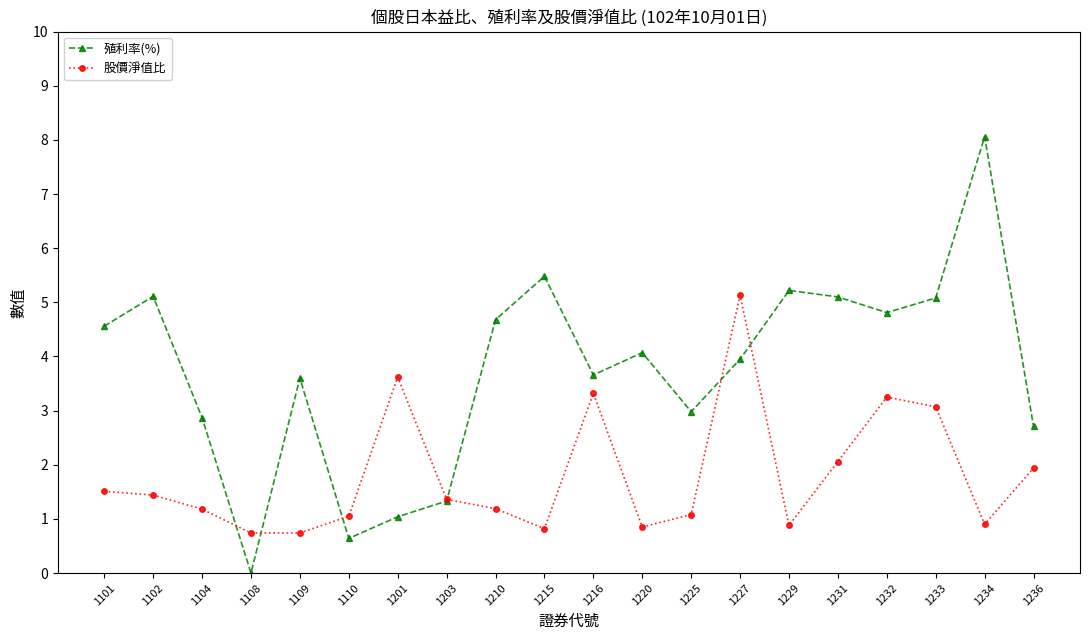

Rank the series by their average value, from lowest to highest.

股價淨值比, 殖利率(%)